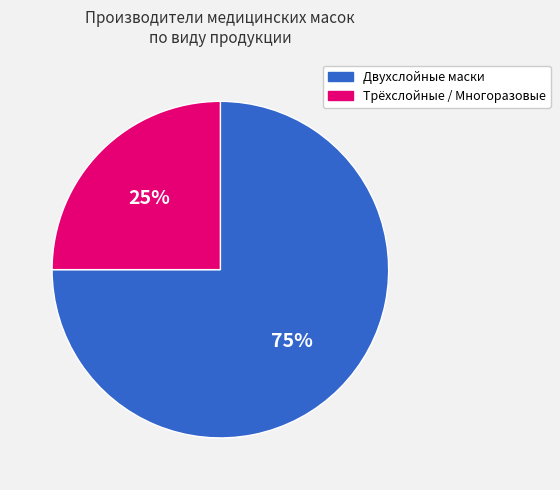

To the nearest percent, what is the difference between the largest and smallest slice percentages?

50%